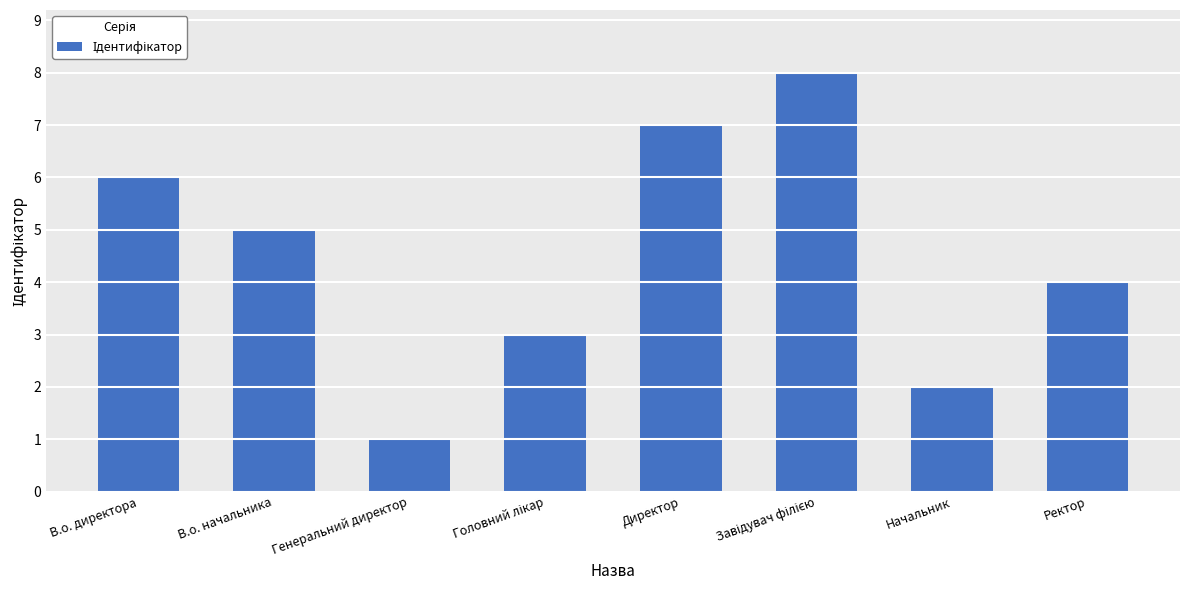

Reading right to left, what are all the values shown in this chart?

4	2	8	7	3	1	5	6